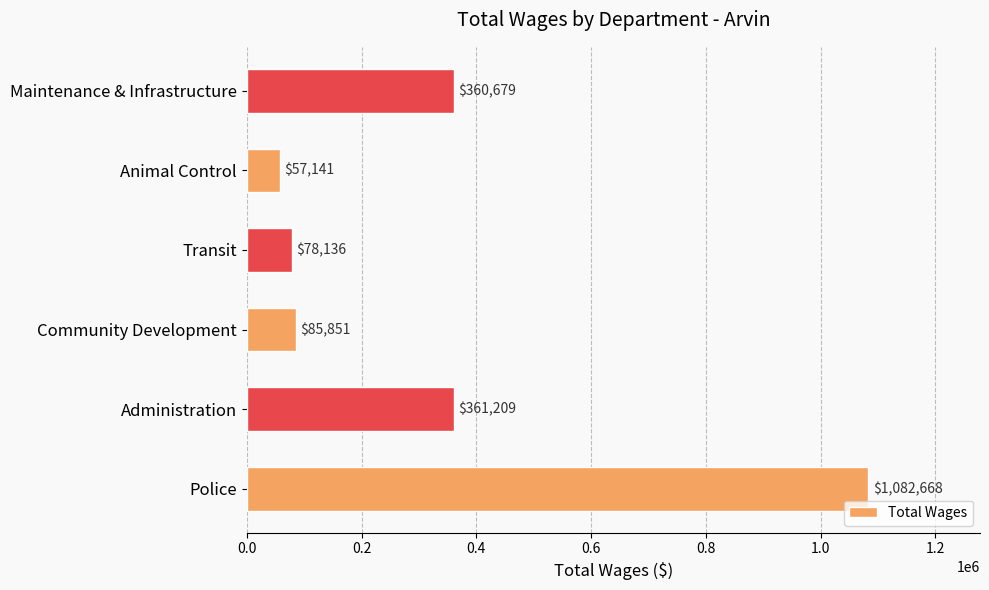

What is the greatest value displayed?

1082668